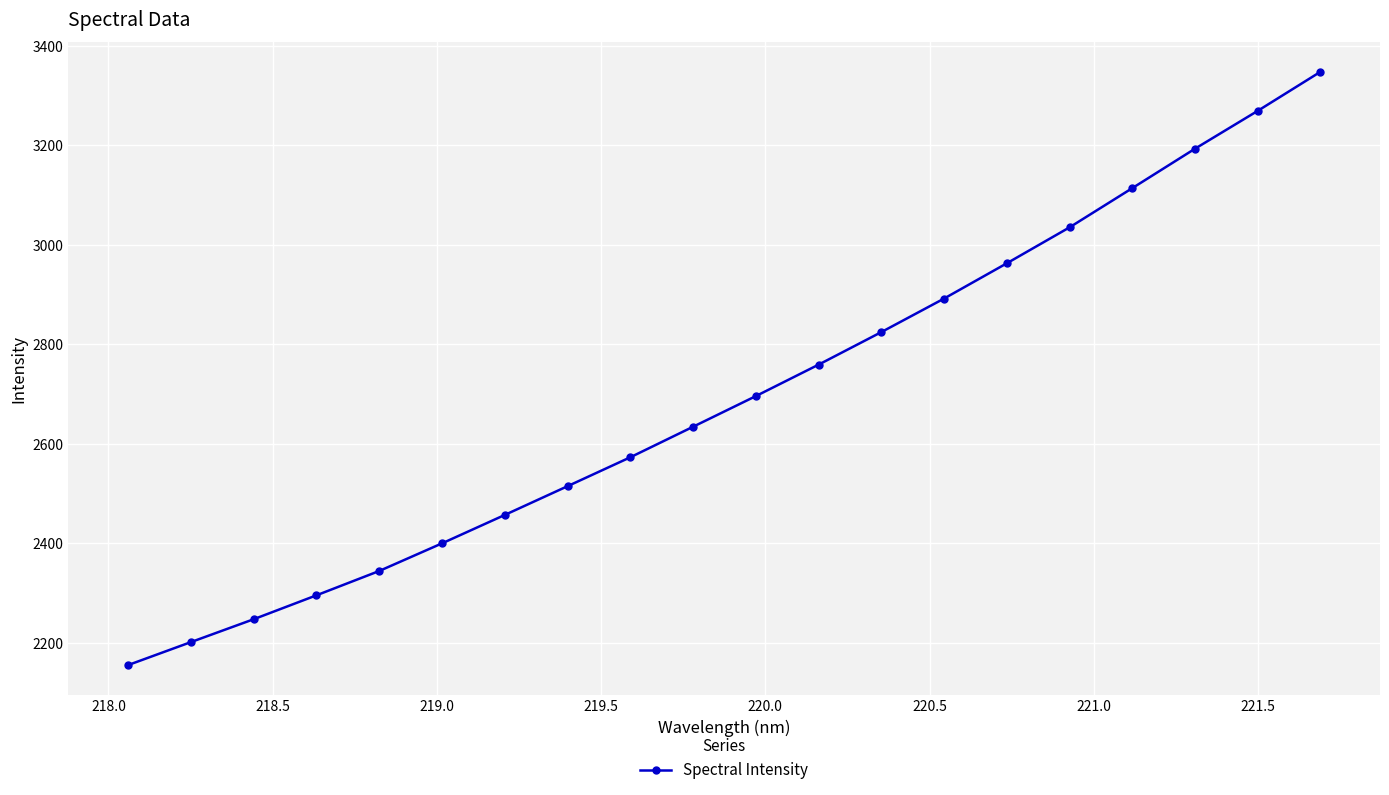

How many values exceed 2695?

10